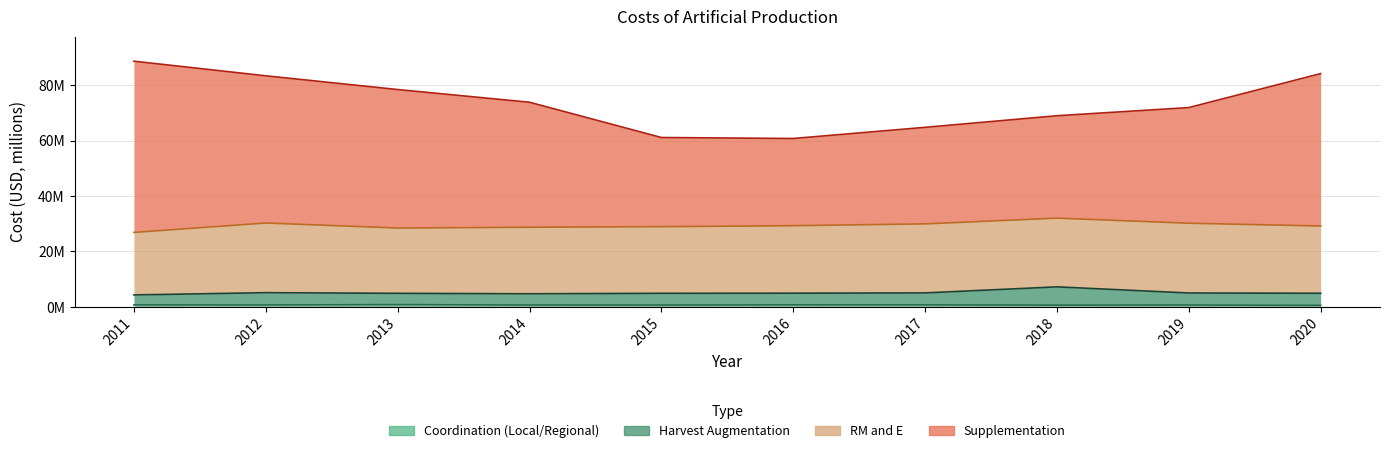

What is the greatest value displayed?

88.7